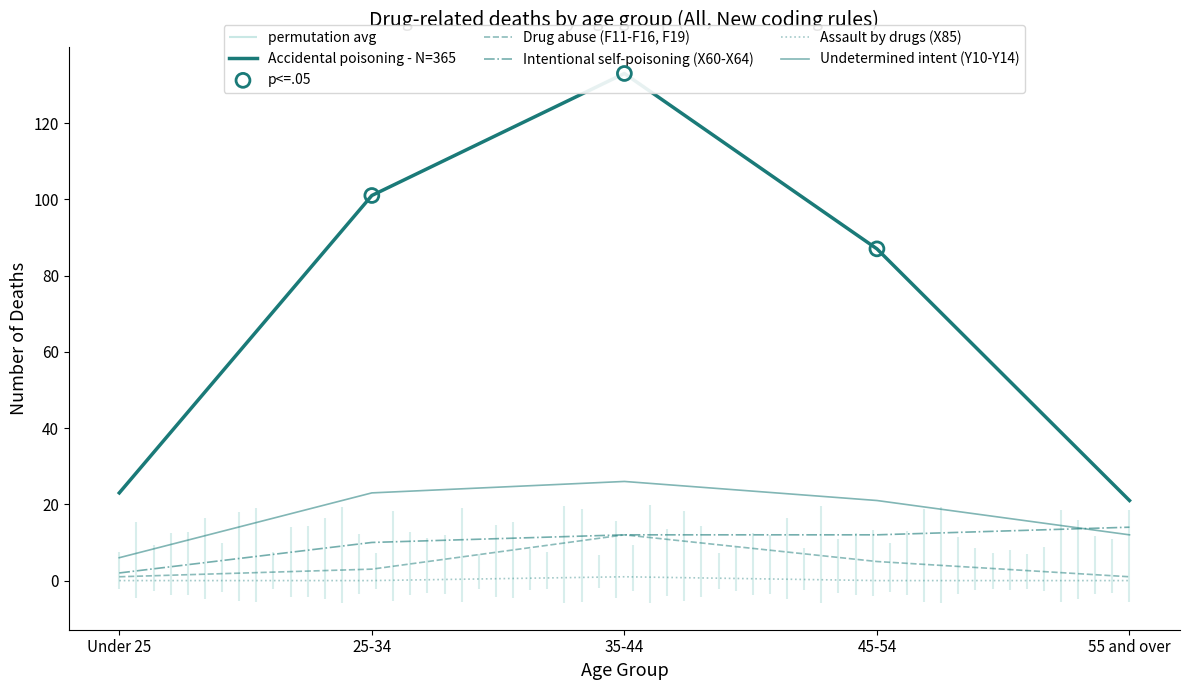

Which series reaches the maximum Y coordinate?

Accidental poisoning (X40-X44)